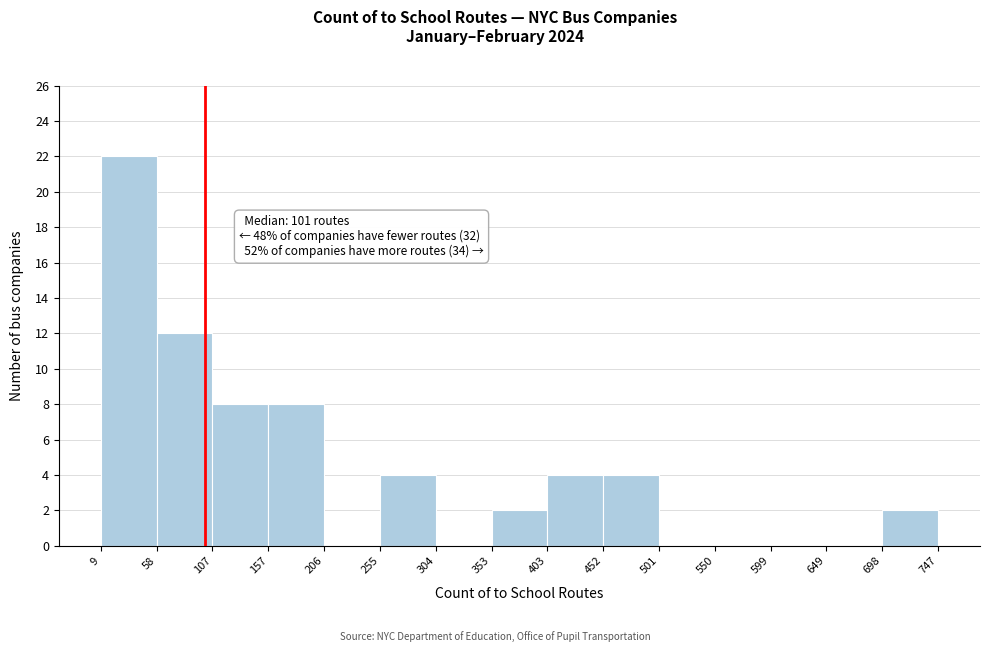

Which range on the x-axis has the tallest bar?

9 to 58